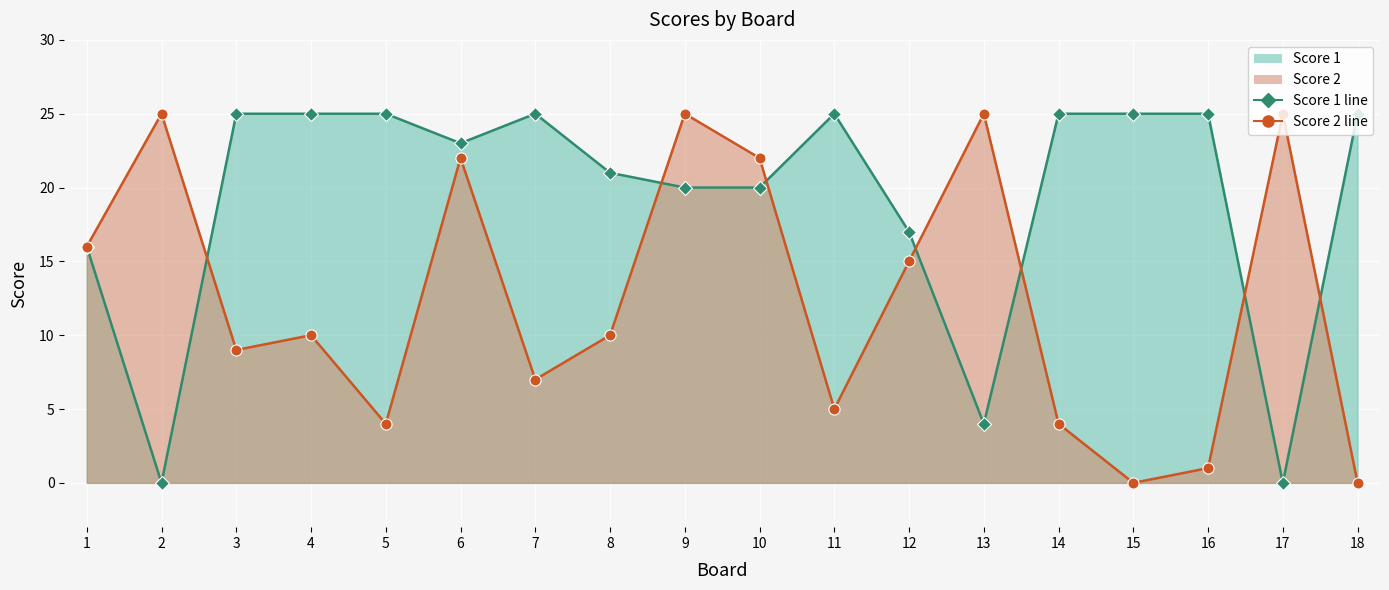

Which label corresponds to the smallest value in the chart?

2